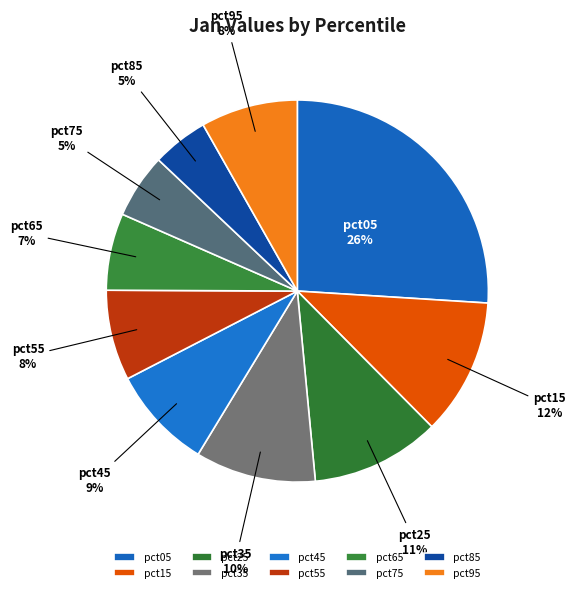

Which slice is the largest?

pct05